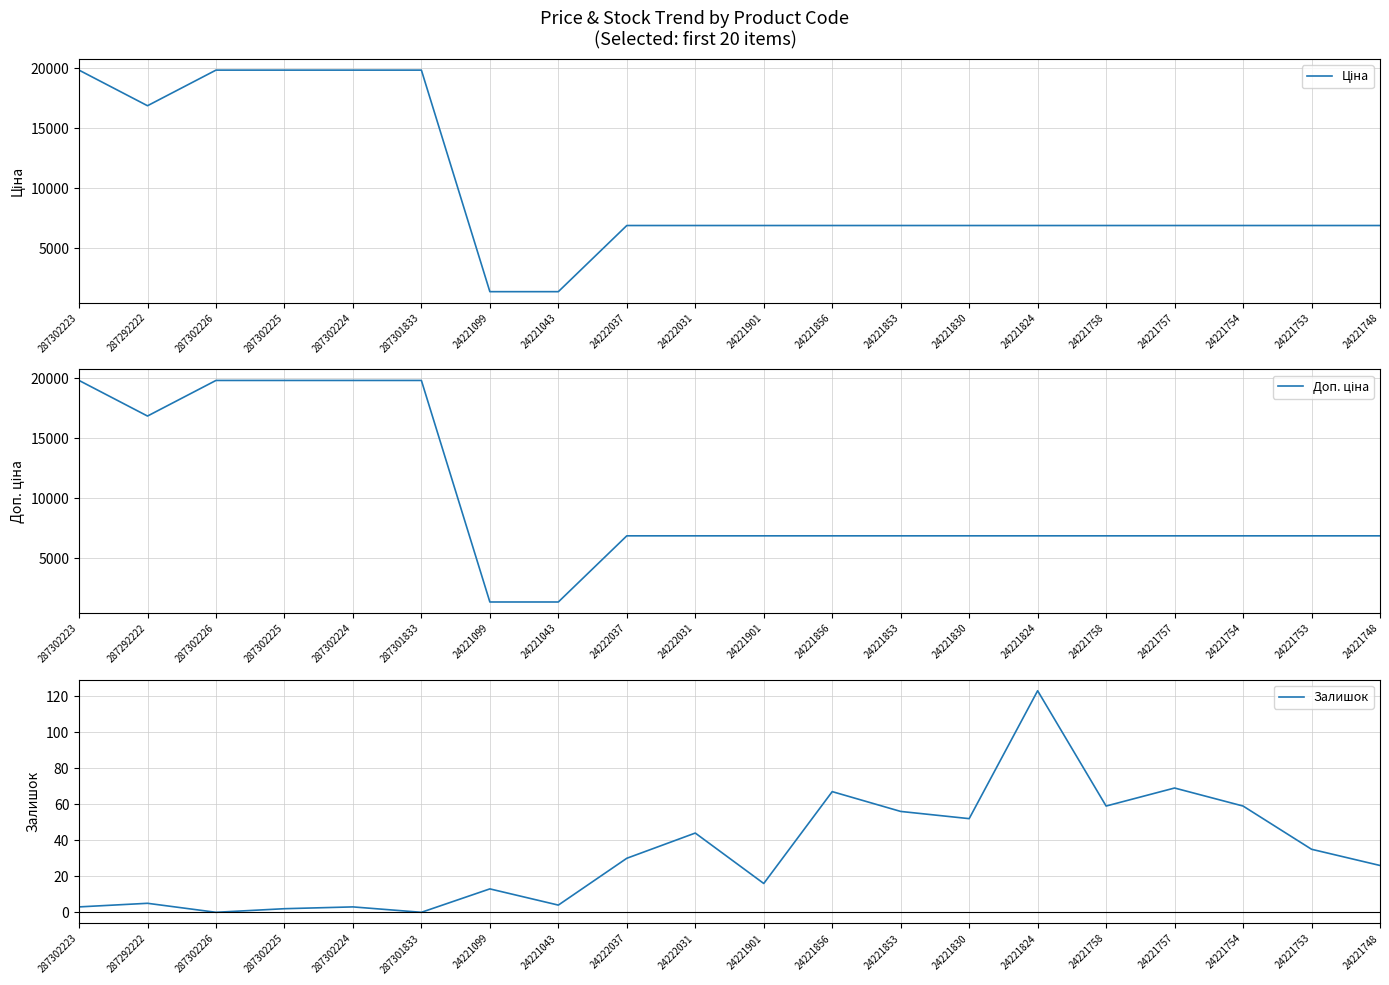

What is the value of the Доп. ціна point at the 18th from the left?

6879.5